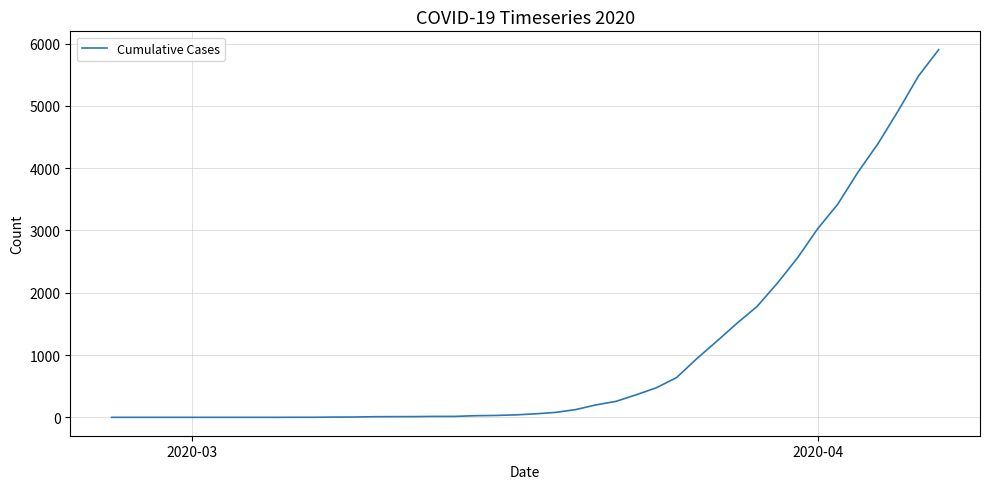

What is the difference between the second highest and minimum values?

5479